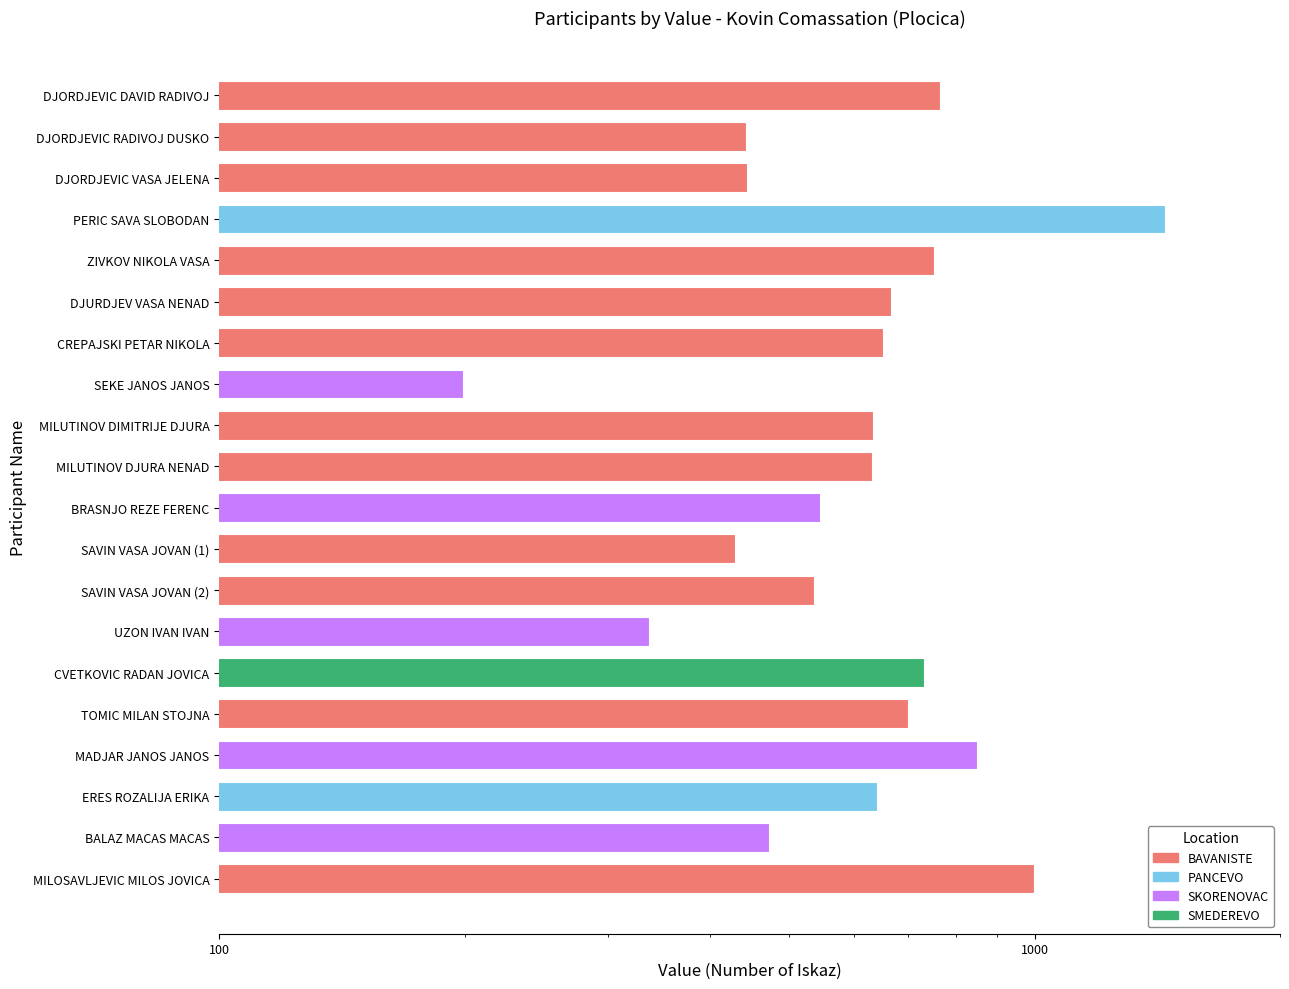

Reading left to right, list all the values displayed in this chart.

765	443	444	1445	753	667	652	199	633	632	545	429	537	337	731	700	849	641	473	998